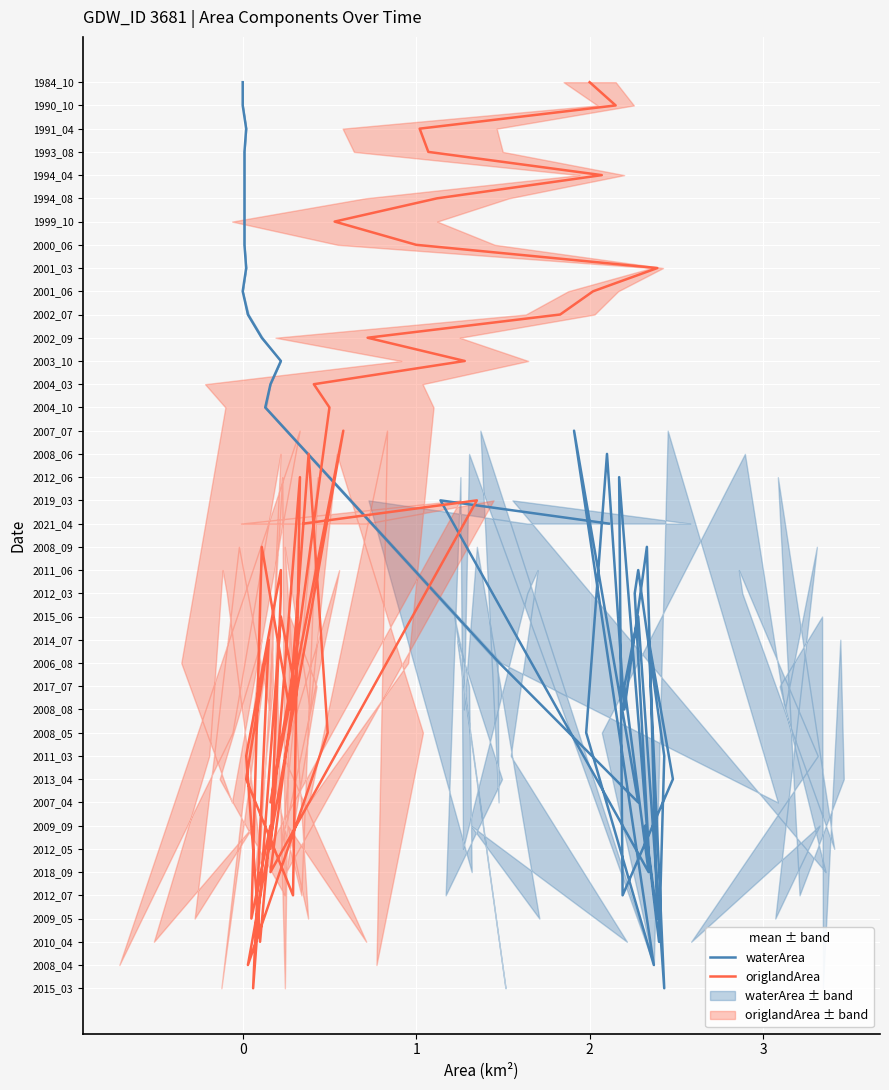

In origlandArea, how many points are higher than both neighbors (excluding endpoints)?

9